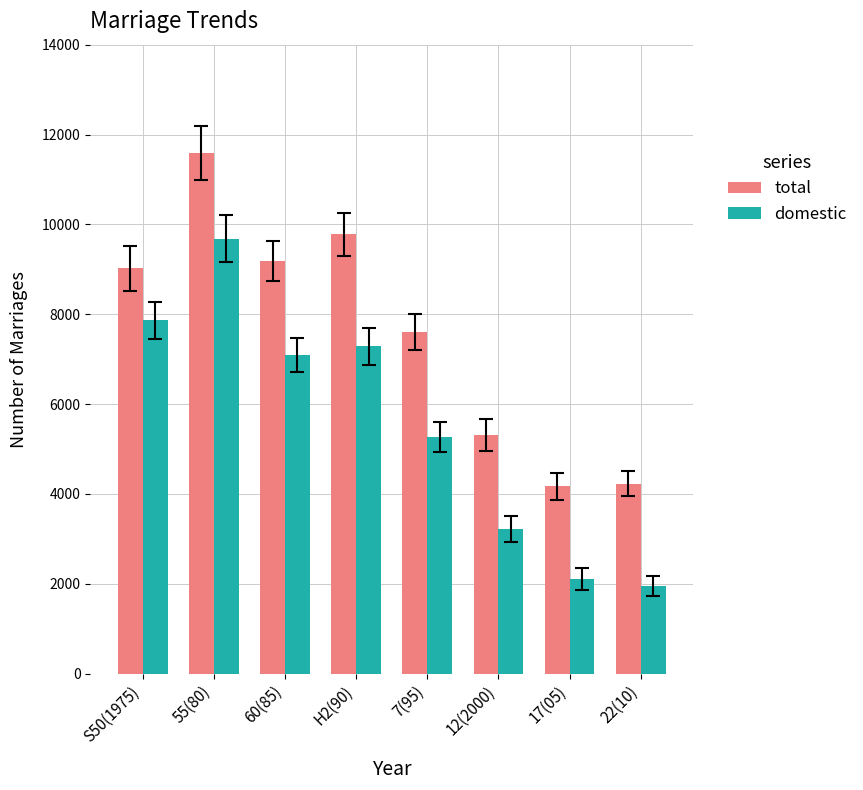

At how many categories does at least one series exceed 5373?

5